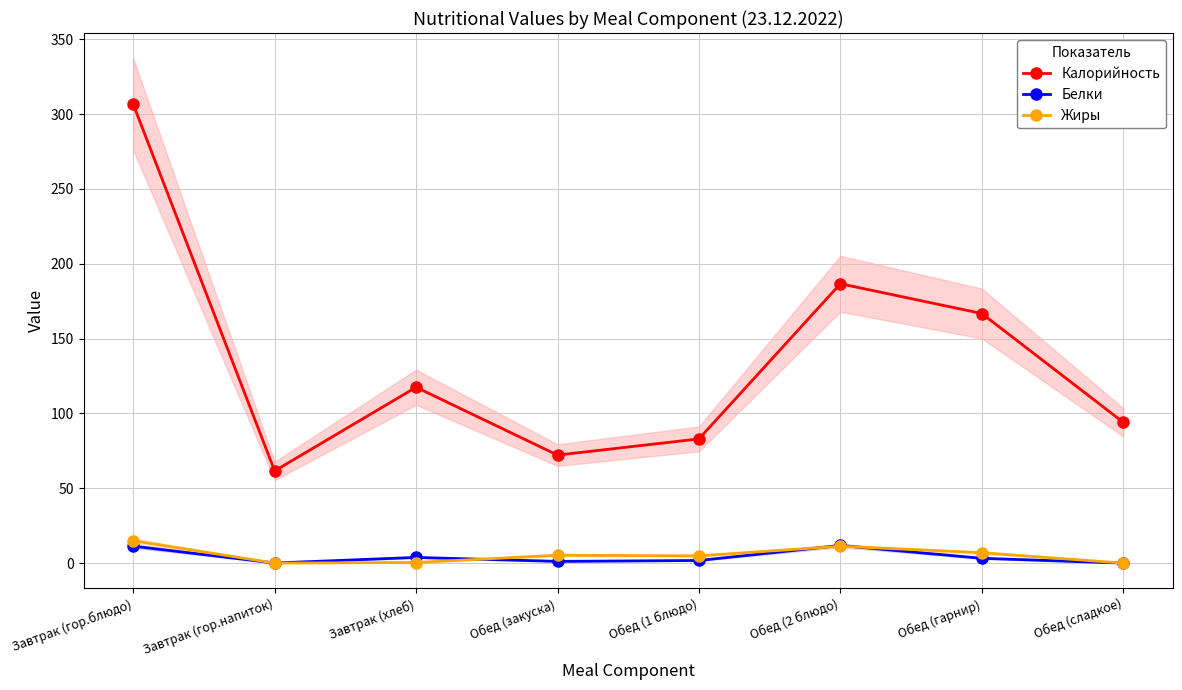

Reading left to right, list all the values displayed in this chart.

Калорийность: 306.7	61.6	117.5	72.2	83.0	186.7	166.8	94.1
Белки: 11.3	0.1	3.8	1.1	1.8	11.8	3.2	0.0
Жиры: 15.0	0.0	0.4	5.3	4.8	11.3	6.9	0.0